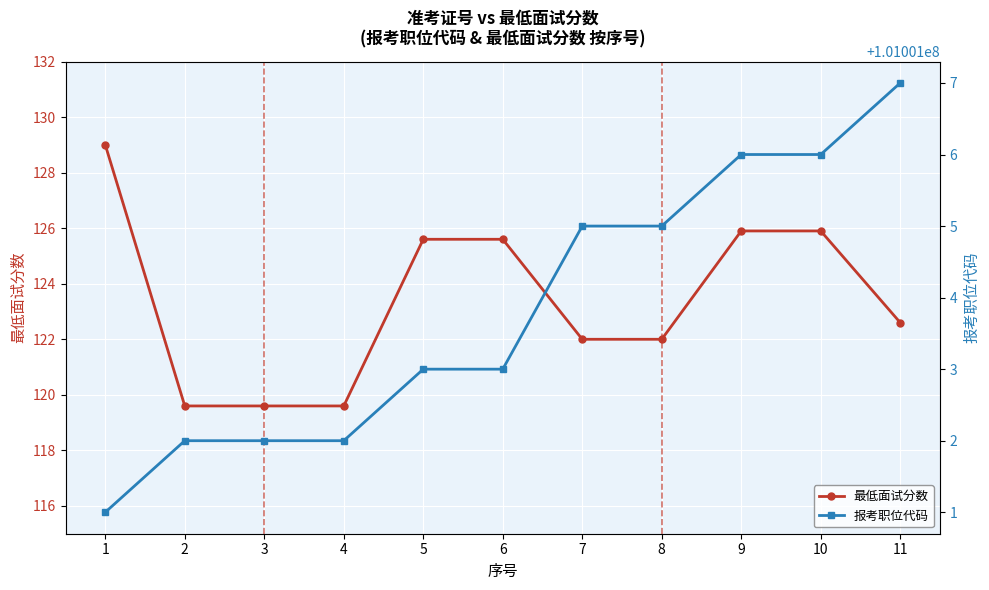

How many data points in 报考职位代码 are less than 101001003?

4